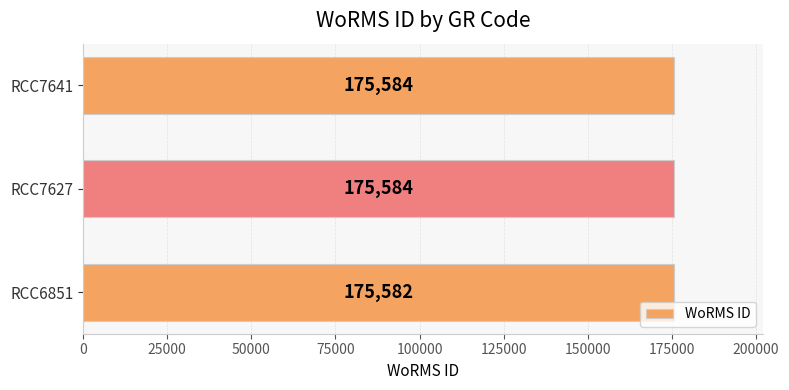

Between RCC7641 and RCC6851, which is larger?

RCC7641